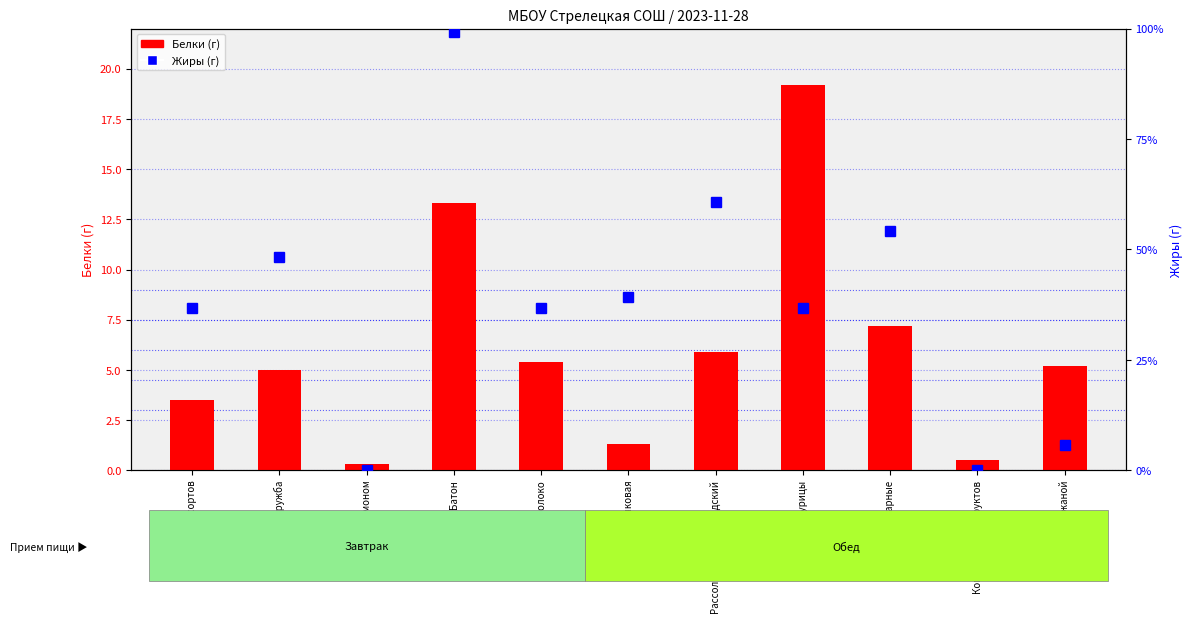

How many groups of bars are there?

11